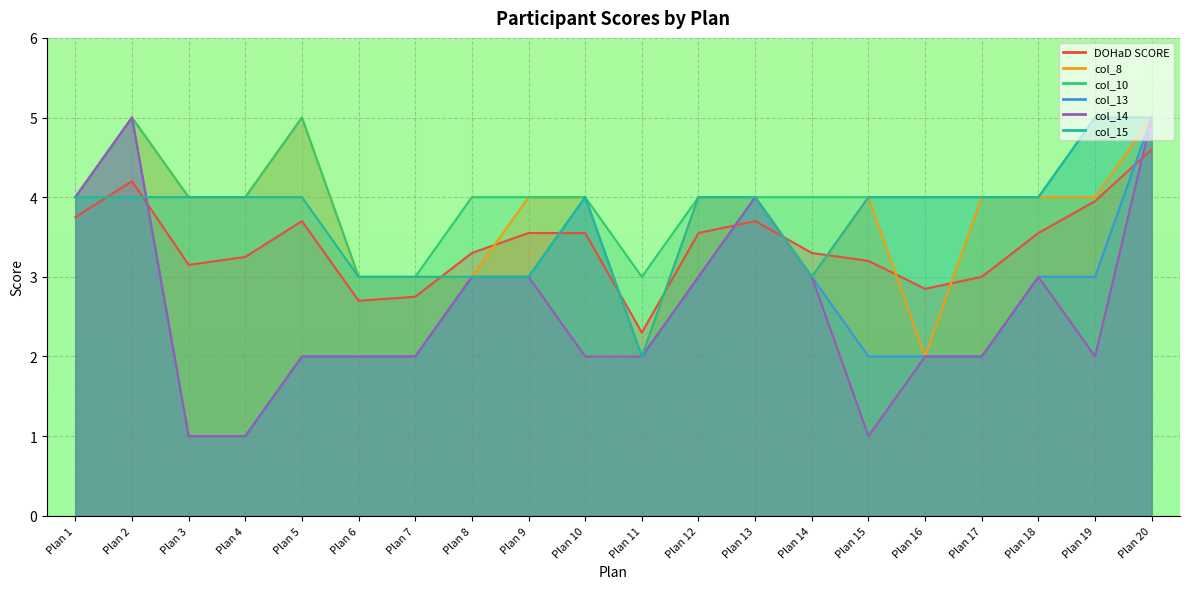

The col_13 series shows 4.2 at Plan 14. True or false?

False